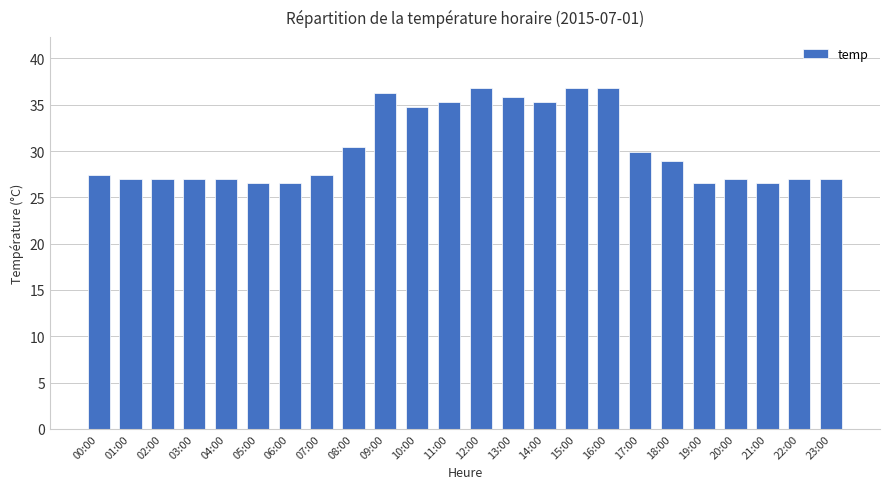

Approximately how many times larger is the value at 10:00 compared to 18:00?

1.2